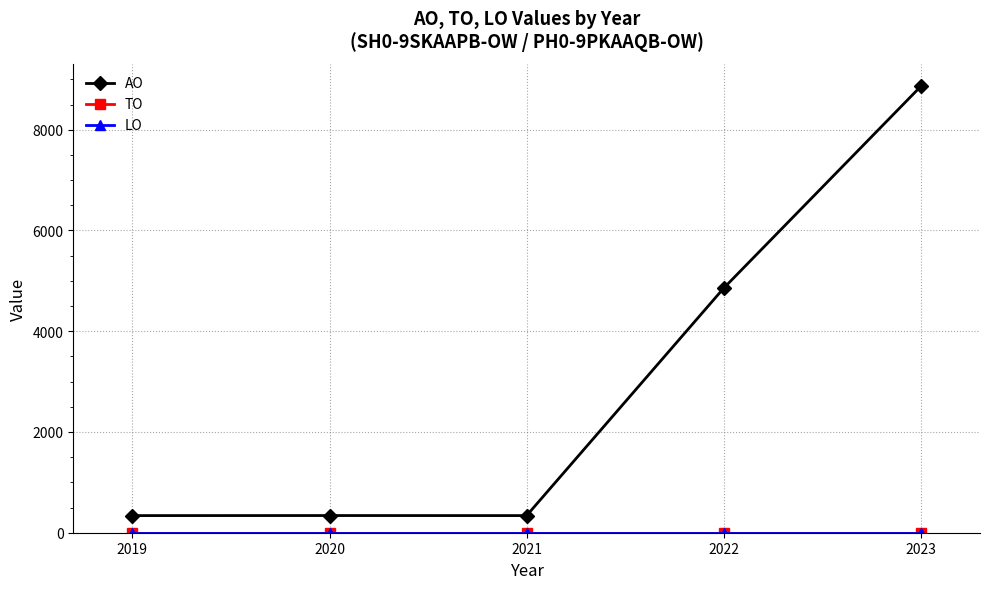

True or false: TO and AO cross at least once.

False